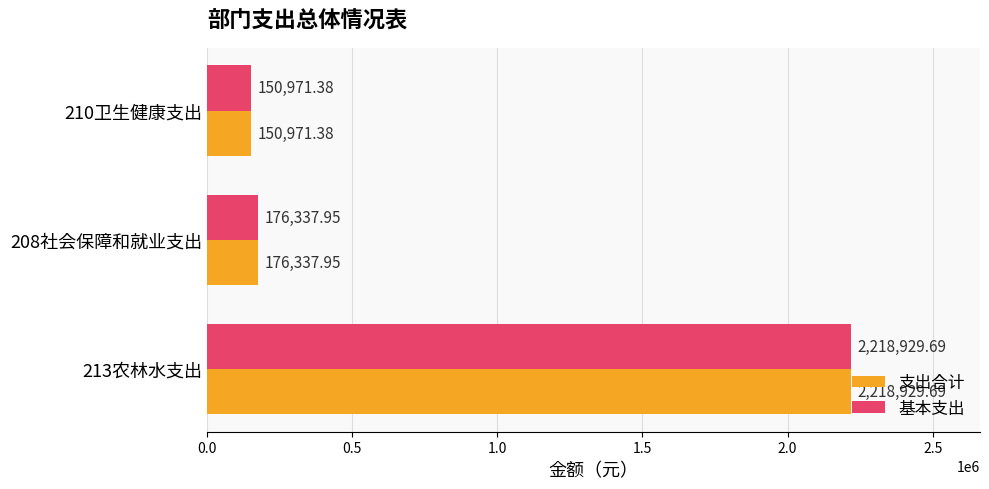

At which category is the sum across all series the highest?

213农林水支出